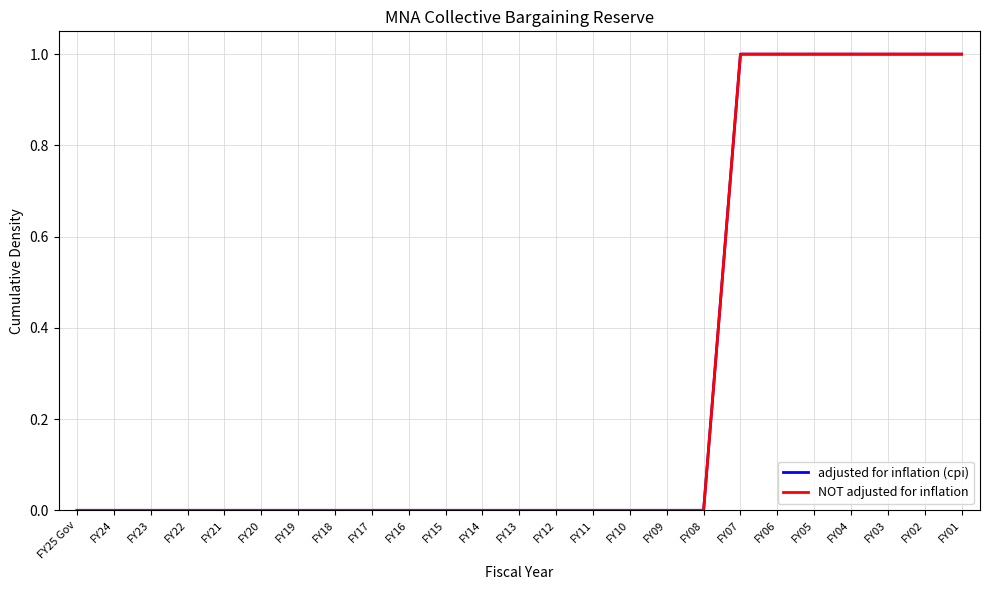

Reading right to left, list all the values displayed in this chart.

adjusted for inflation (cpi): FY01=1	FY02=1	FY03=1	FY04=1	FY05=1	FY06=1	FY07=1	FY08=0	FY09=0	FY10=0	FY11=0	FY12=0	FY13=0	FY14=0	FY15=0	FY16=0	FY17=0	FY18=0	FY19=0	FY20=0	FY21=0	FY22=0	FY23=0	FY24=0	FY25 Gov=0
NOT adjusted for inflation: FY01=1	FY02=1	FY03=1	FY04=1	FY05=1	FY06=1	FY07=1	FY08=0	FY09=0	FY10=0	FY11=0	FY12=0	FY13=0	FY14=0	FY15=0	FY16=0	FY17=0	FY18=0	FY19=0	FY20=0	FY21=0	FY22=0	FY23=0	FY24=0	FY25 Gov=0